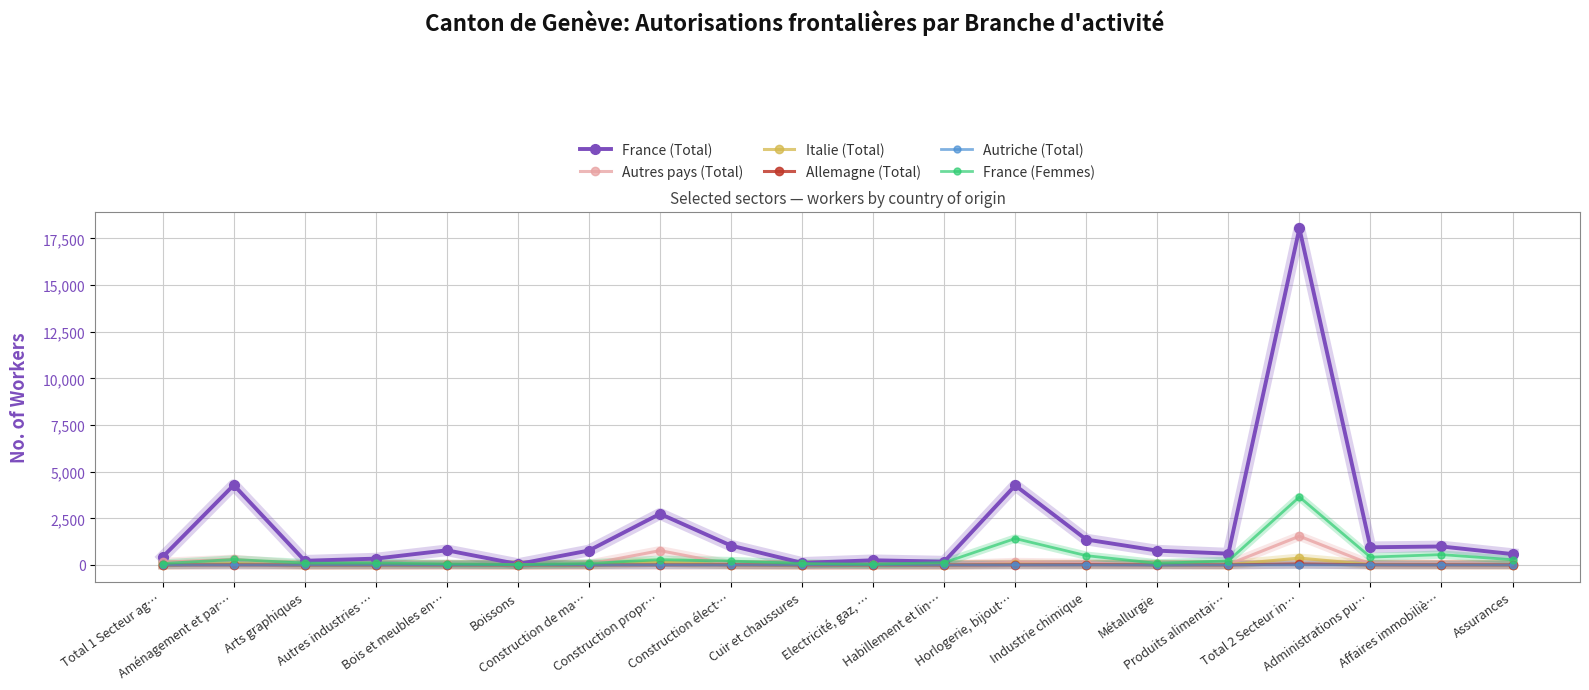

Which series has the widest spread of values?

France (Total)